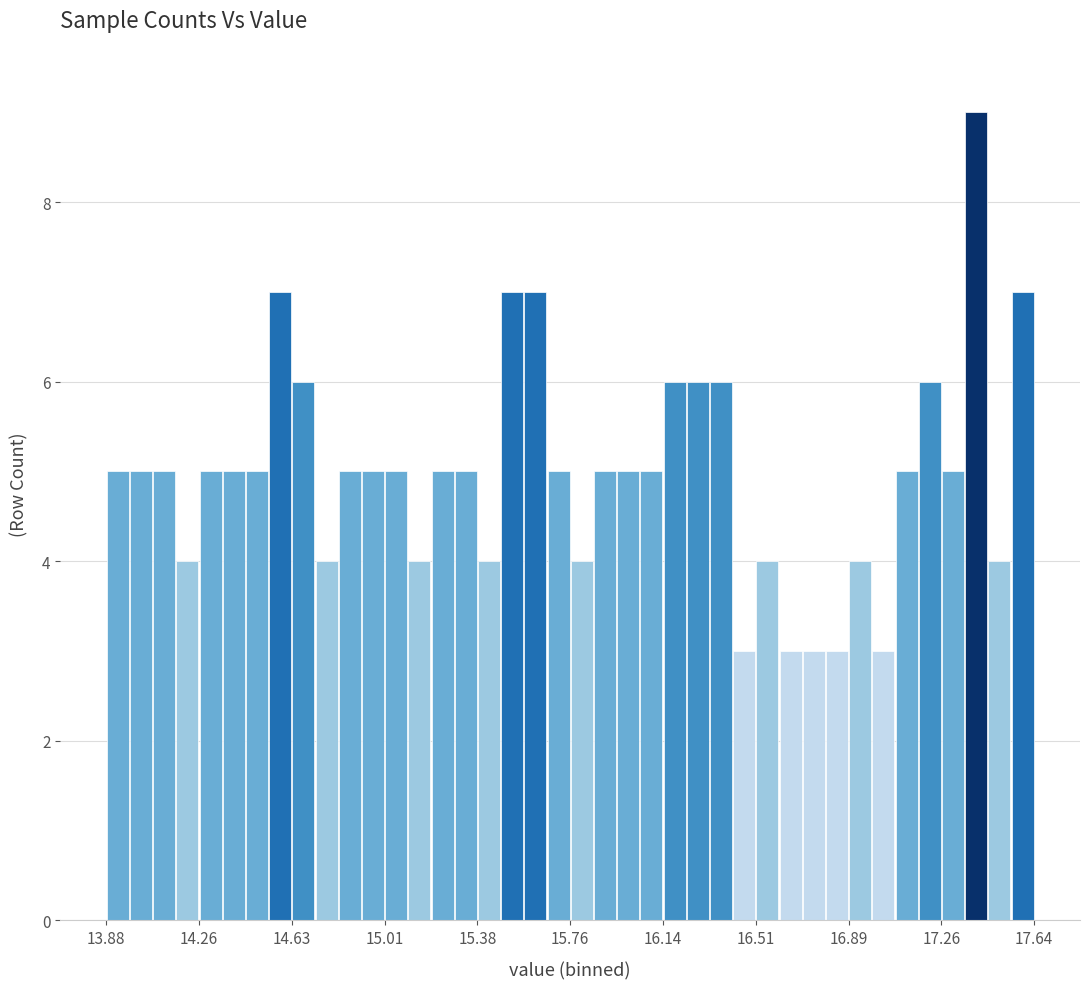

Around what value on the x-axis is the tallest bar? Give the approximate position of its centre, as read against the axis.

17.40